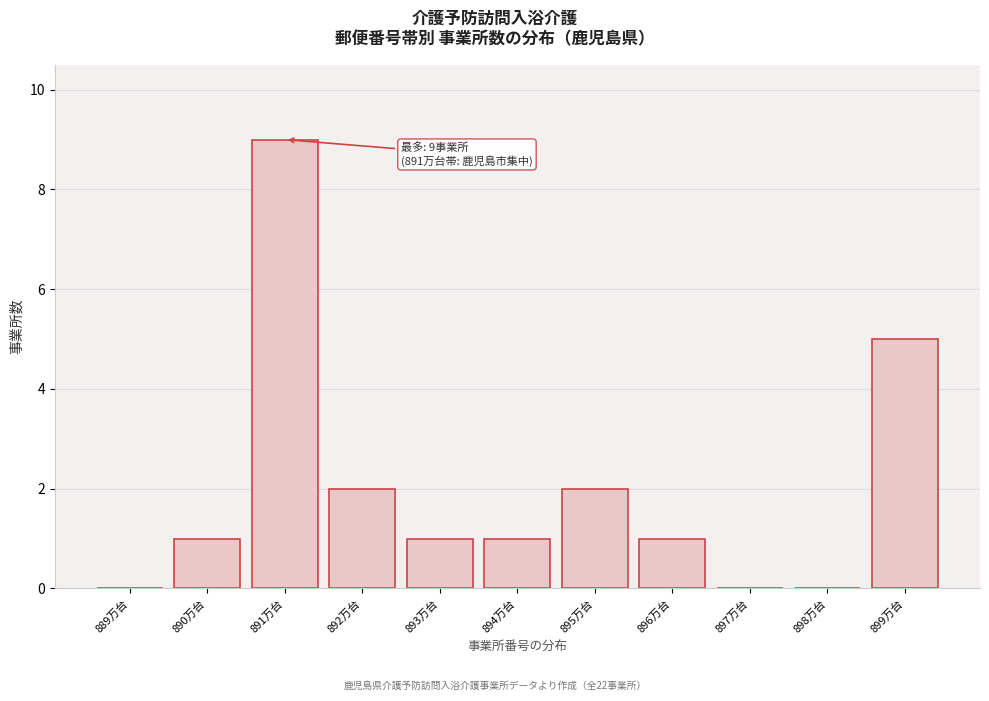

Reading right to left, what are all the values shown in this chart?

899万台=5	898万台=0	897万台=0	896万台=1	895万台=2	894万台=1	893万台=1	892万台=2	891万台=9	890万台=1	889万台=0